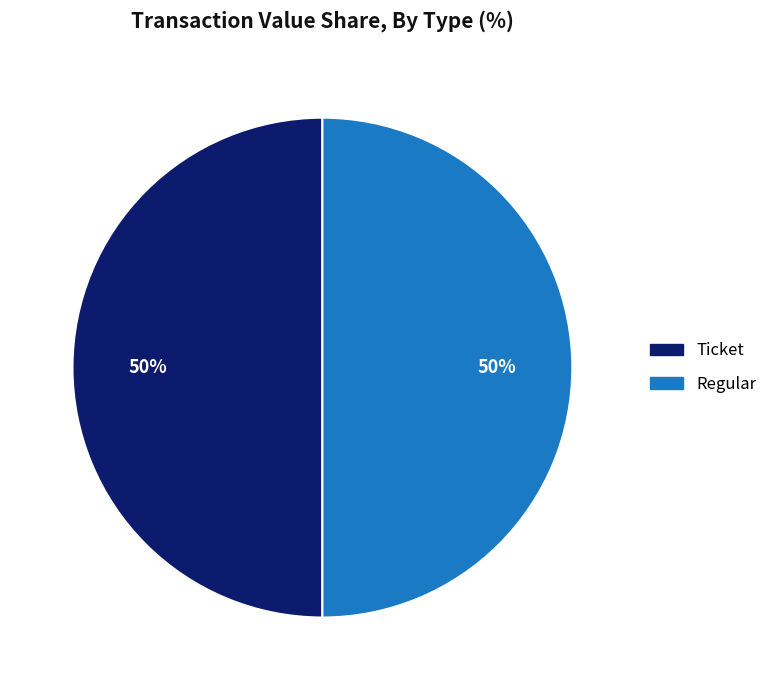

To the nearest percent, what percentage of the pie is Regular?

50%